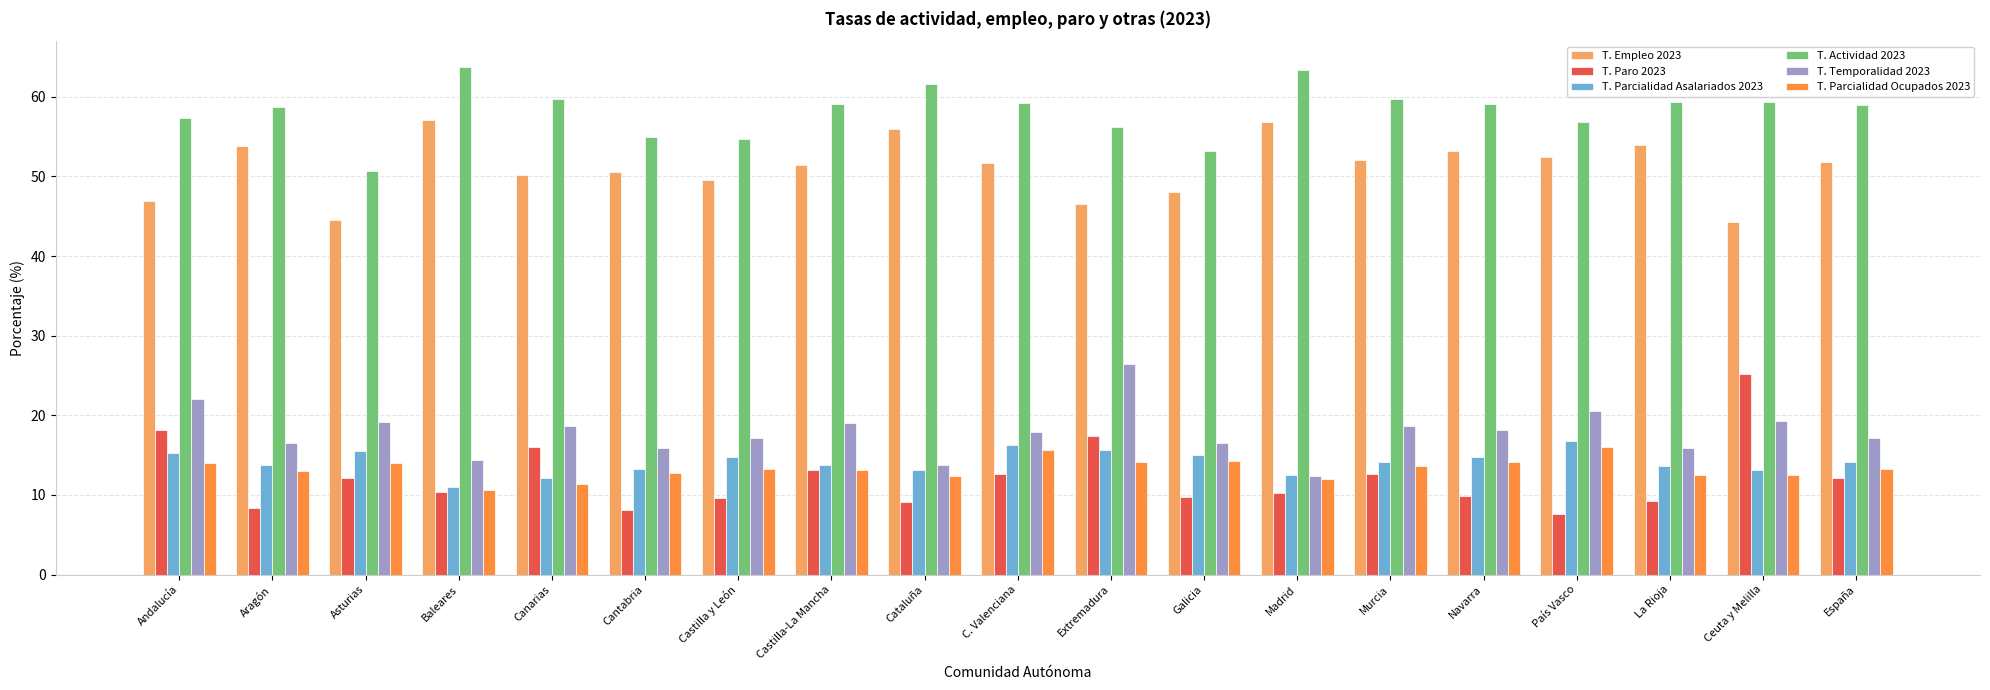

Which series has the largest range (max minus min)?

T. Paro 2023